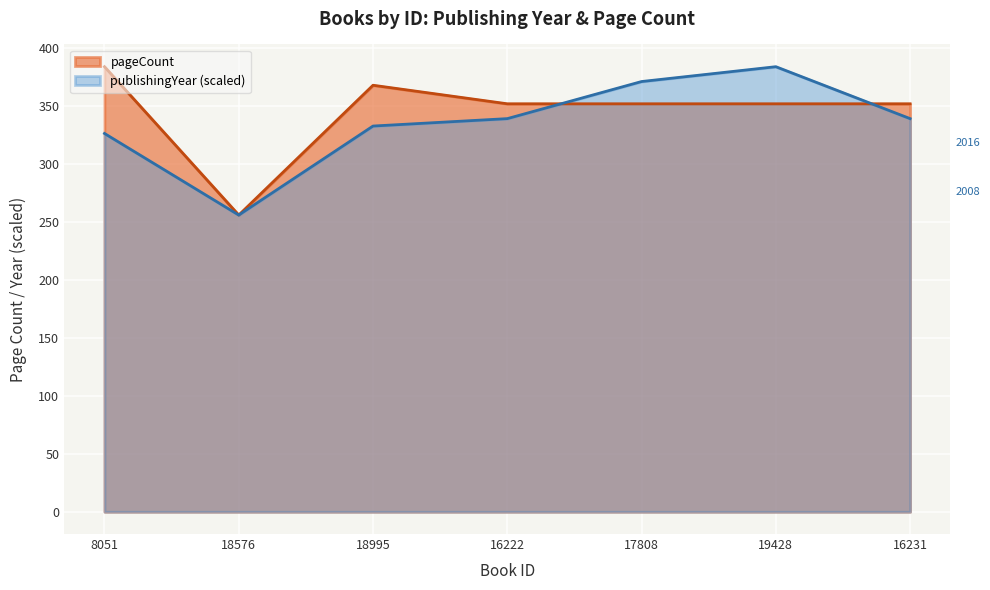

True or false: pageCount has more than 0 points higher than both neighbors.

True